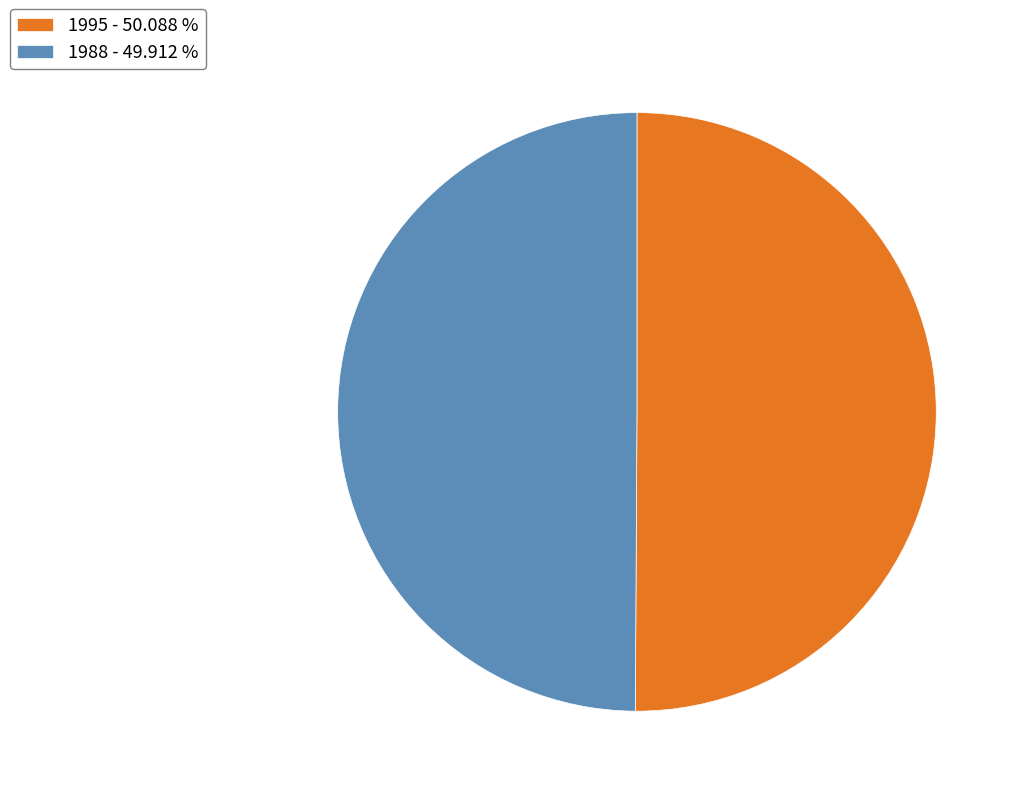

Is the sum of 1988 - 49.912 % and 1995 - 50.088 % greater than half?

Yes